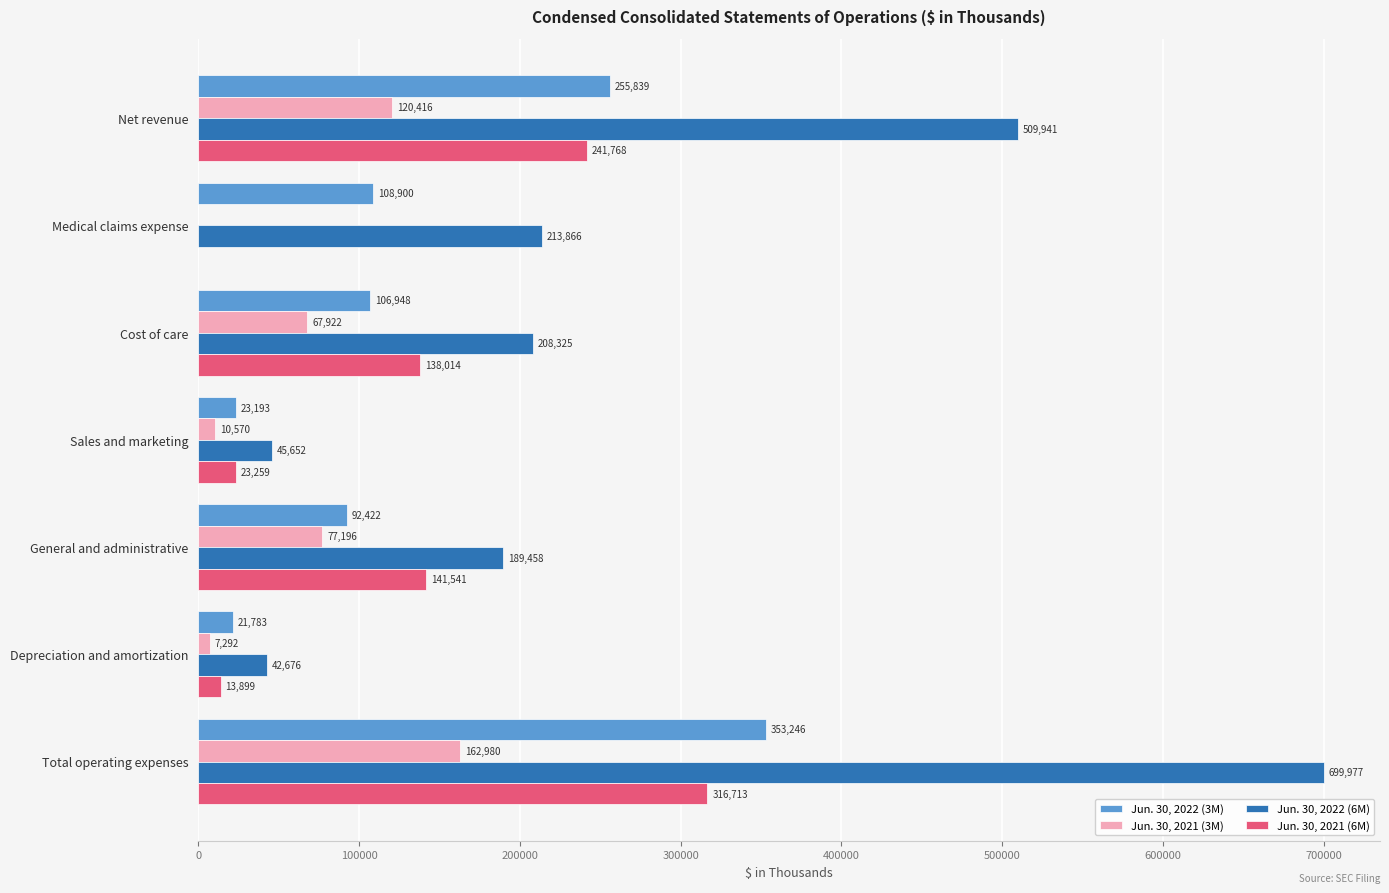

Which series changed the most between Depreciation and amortization and Total operating expenses?

Jun. 30, 2022 (6M)